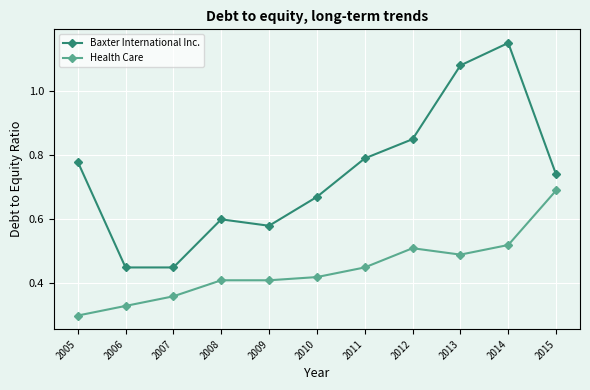

List the series in order of their overall mean, lowest first.

Health Care, Baxter International Inc.